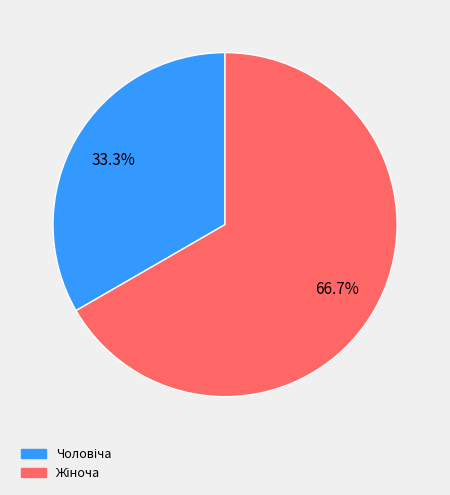

Is there any slice that represents more than half of the pie?

Yes